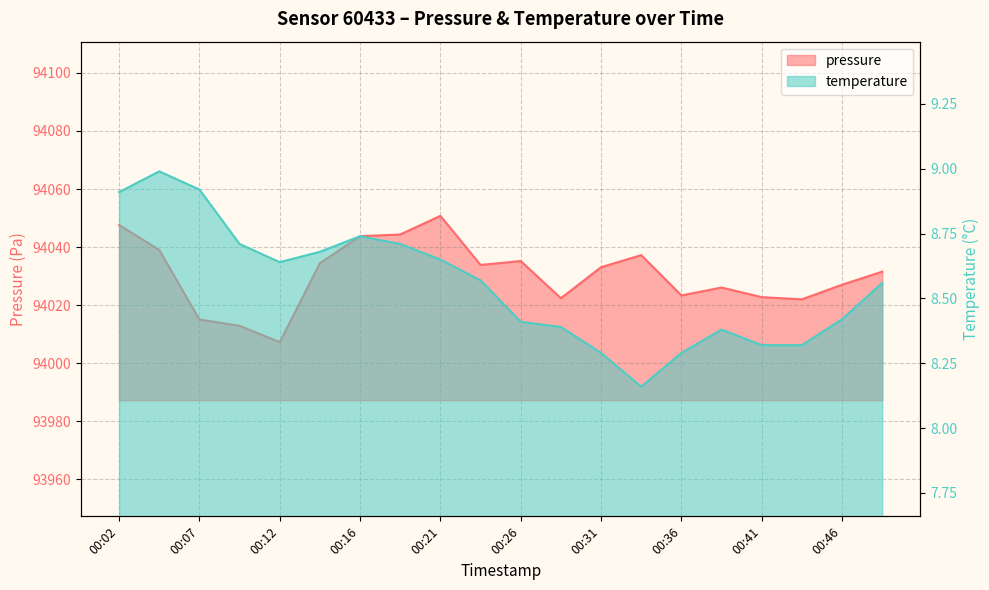

Reading right to left, extract all data points from this chart.

pressure: 94031.5	94027.0	94022.0	94022.8	94026.1	94023.3	94037.2	94033.1	94022.4	94035.2	94033.8	94050.8	94044.3	94043.8	94034.4	94007.2	94012.9	94015.1	94039.0	94047.6
temperature: 8.6	8.4	8.3	8.3	8.4	8.3	8.2	8.3	8.4	8.4	8.6	8.7	8.7	8.7	8.7	8.6	8.7	8.9	9.0	8.9